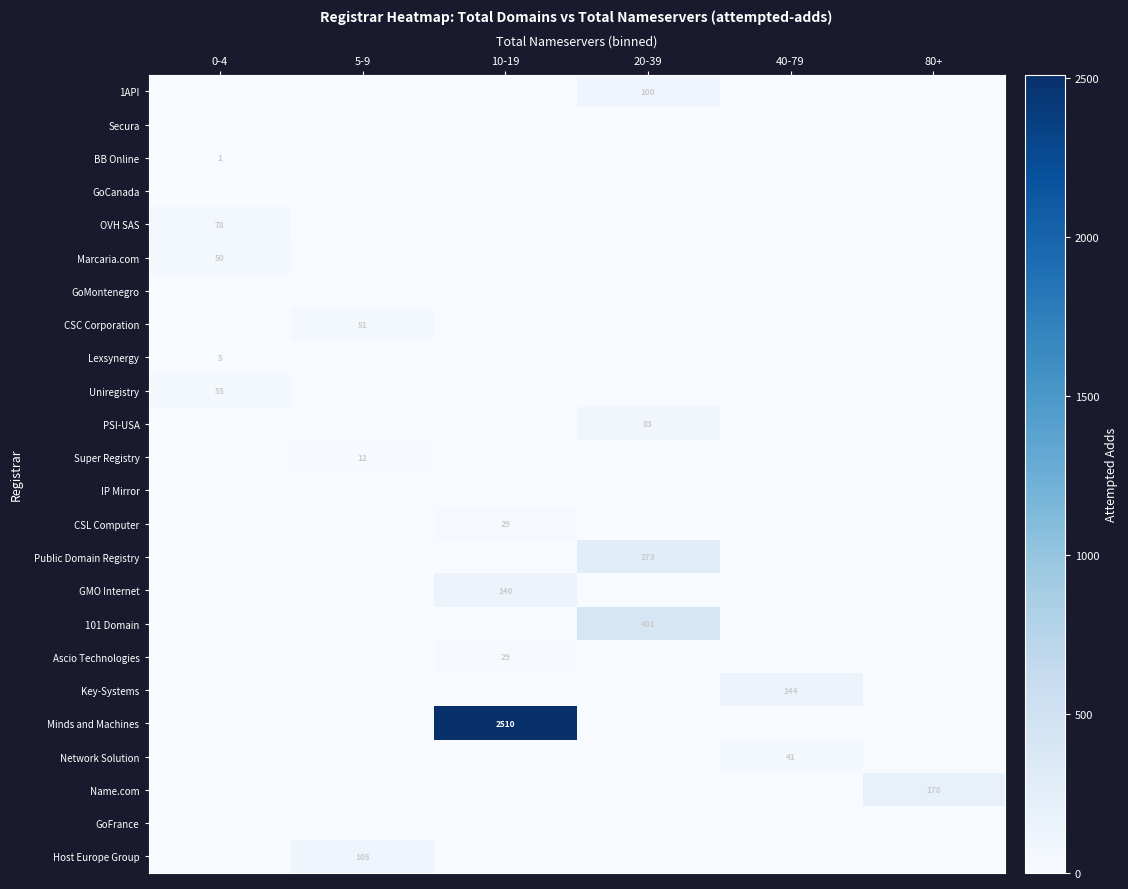

The OVH SAS series shows 78 at 0-4. True or false?

True